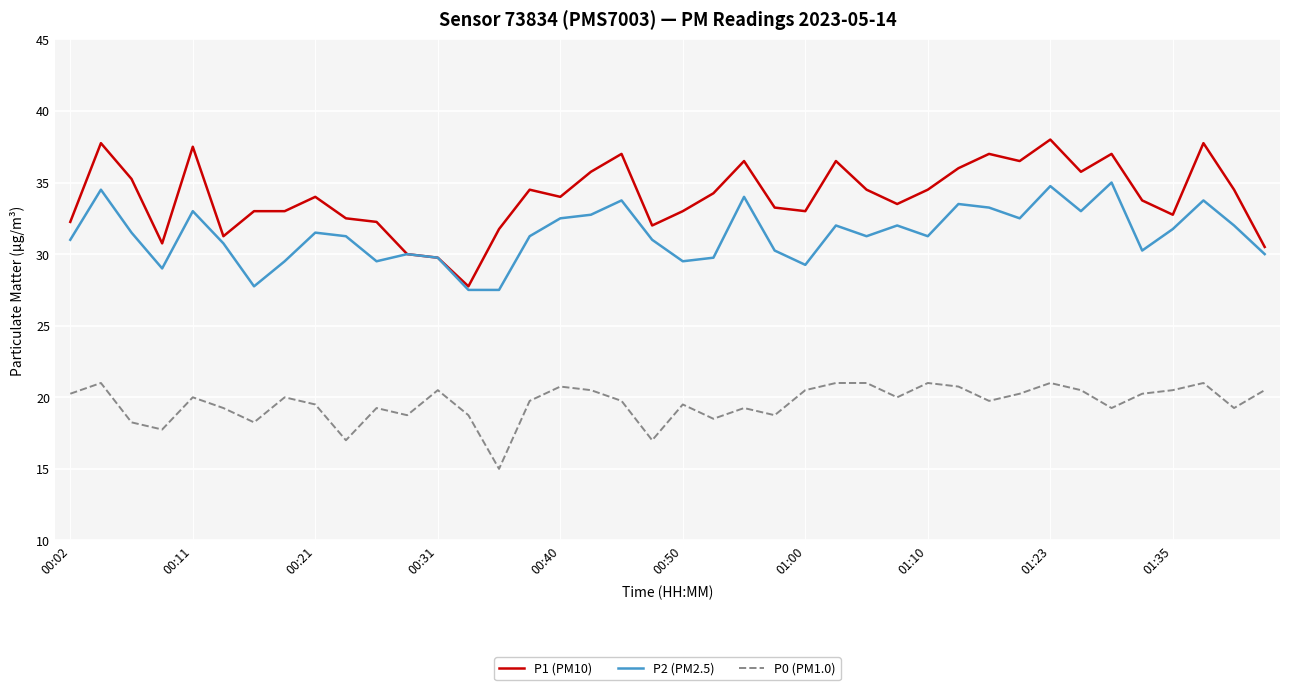

Is this an area chart (filled region under the line)?

No